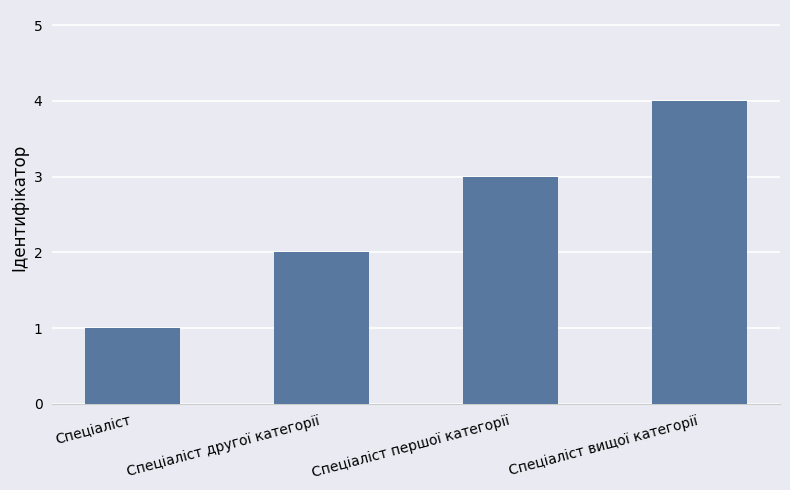

What is the change in value from Спеціаліст to Спеціаліст першої категорії?

+2